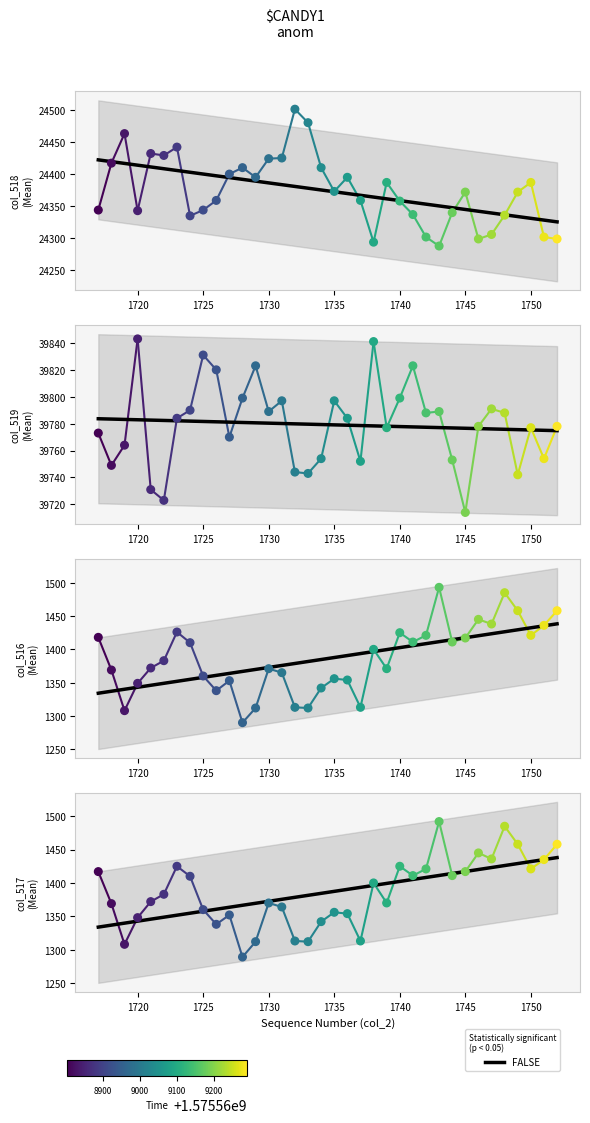

Is the value of col_518 at 1730 greater than the value of col_516 at 1724?

Yes